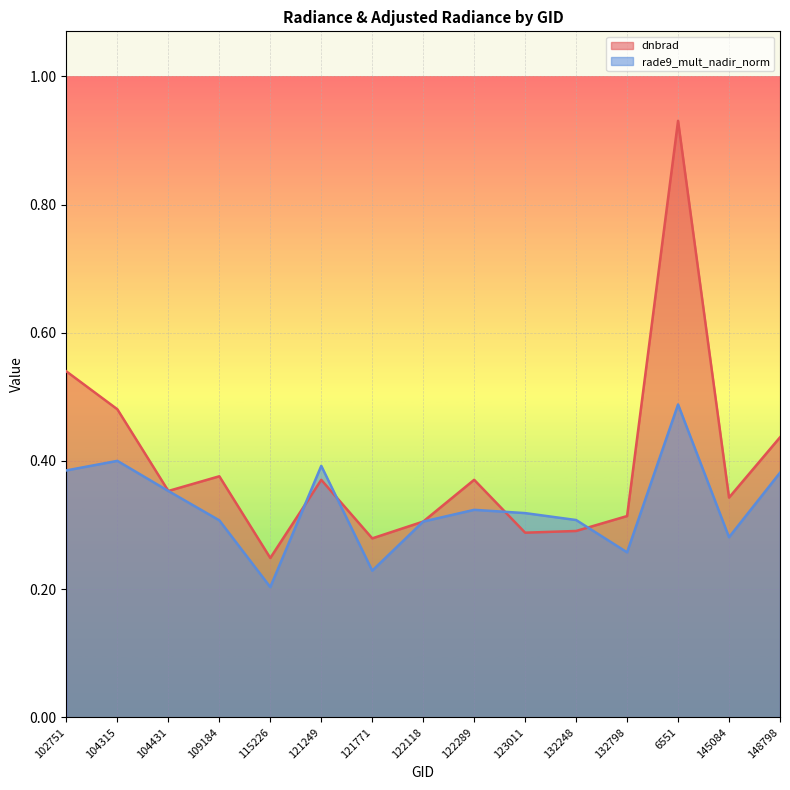

Reading left to right, extract all data points from this chart.

dnbrad: 0.5	0.5	0.4	0.4	0.2	0.4	0.3	0.3	0.4	0.3	0.3	0.3	0.9	0.3	0.4
rade9_mult_nadir_norm: 0.4	0.4	0.4	0.3	0.2	0.4	0.2	0.3	0.3	0.3	0.3	0.3	0.5	0.3	0.4